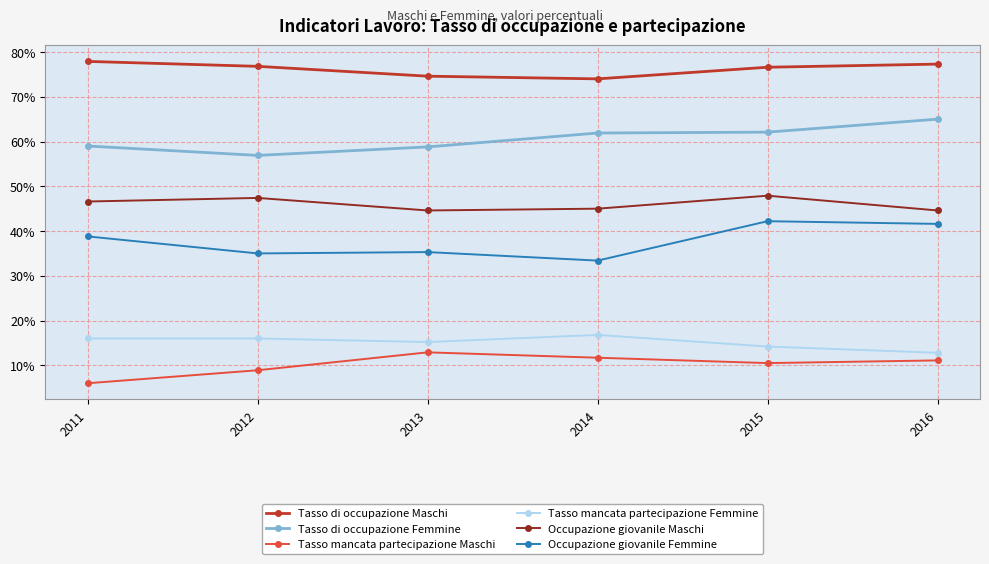

What is the smallest value displayed?

6.0